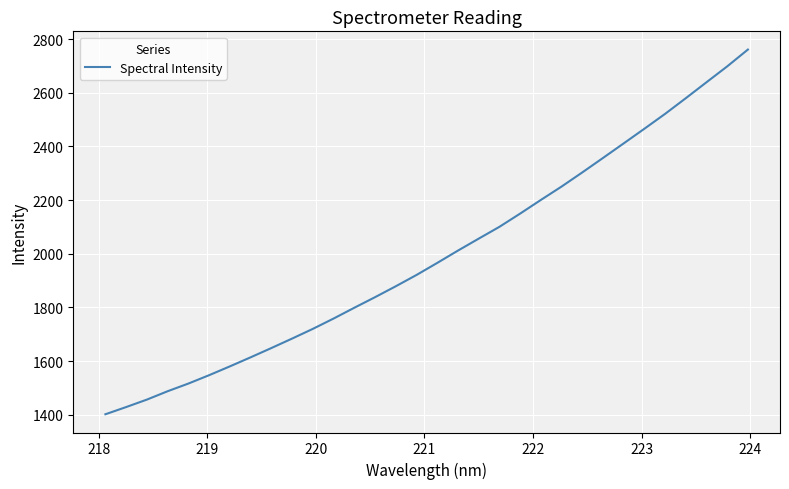

What is the greatest value displayed?

2761.3